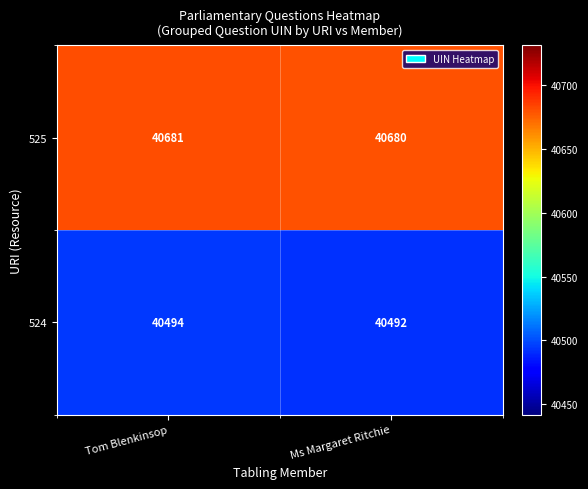

Which series has the largest range (max minus min)?

524